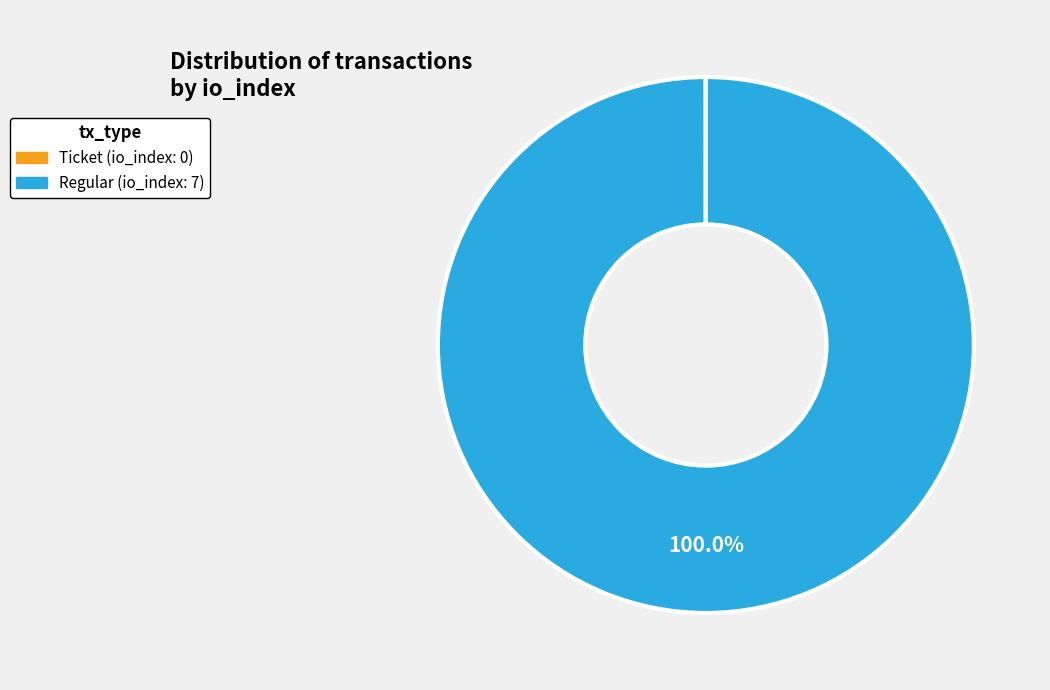

Does any single category account for the majority?

Yes